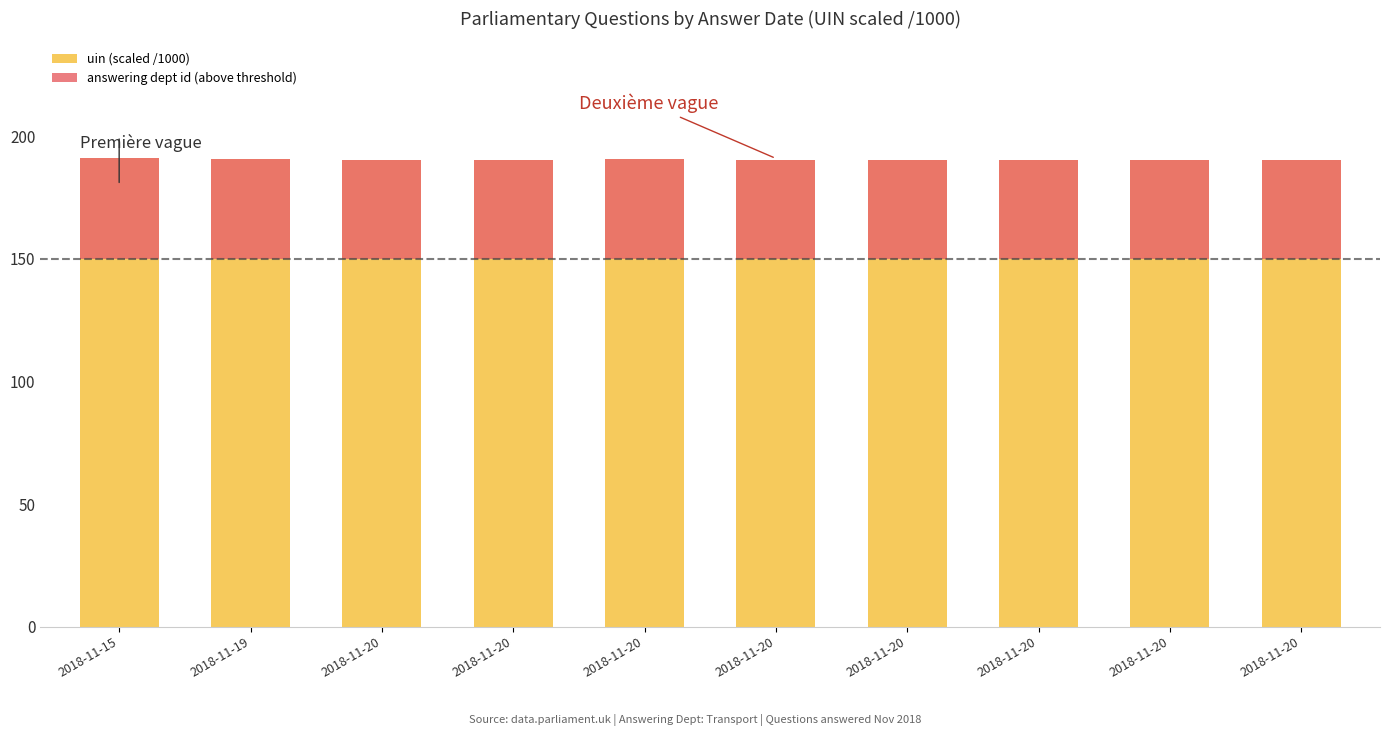

At how many categories does at least one series exceed 127?

10